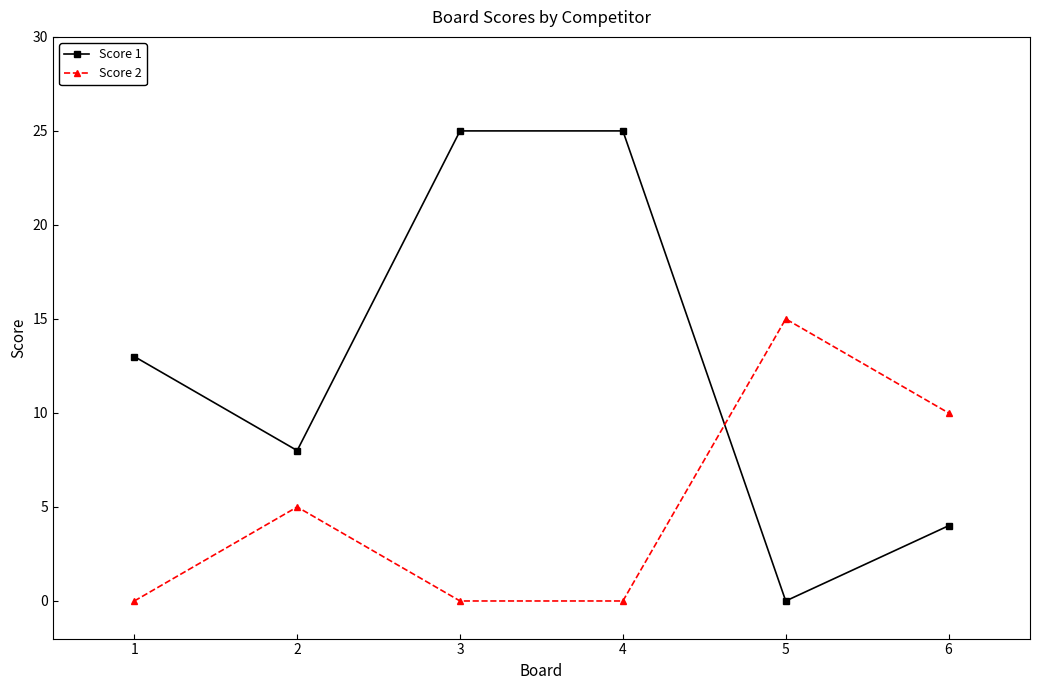

What is the difference between the maximum and minimum values in the Score 1 series?

25